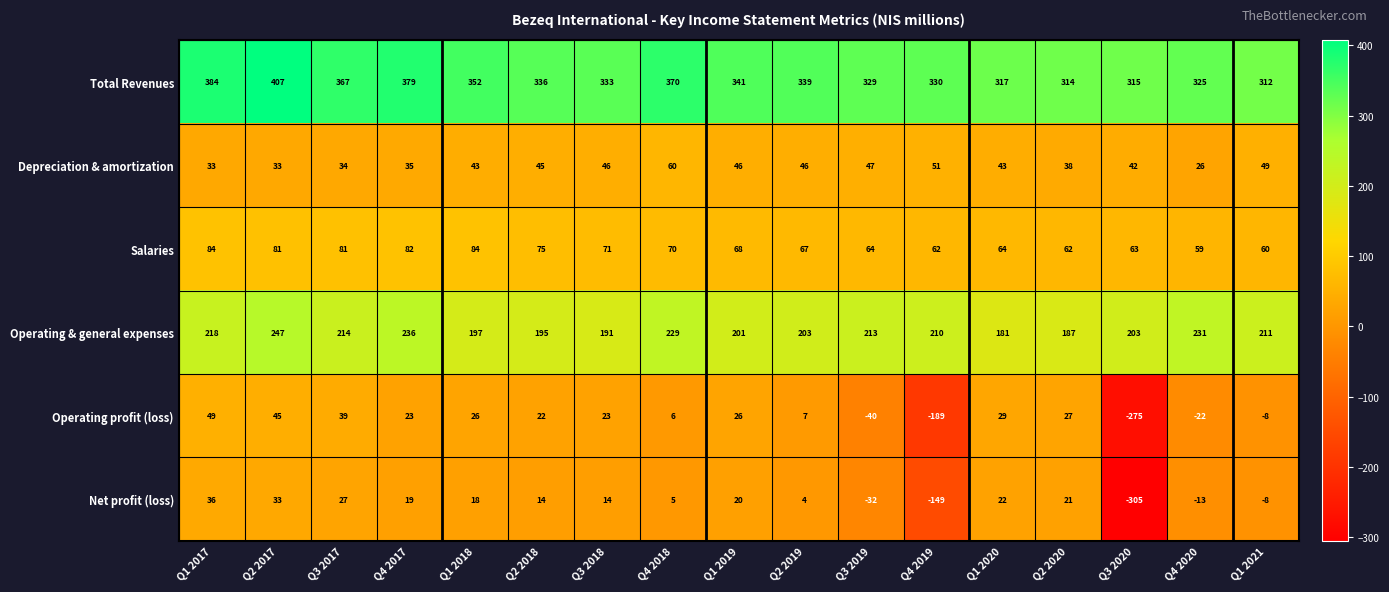

Is it true that Net profit (loss) equals 20 at Q1 2019?

True